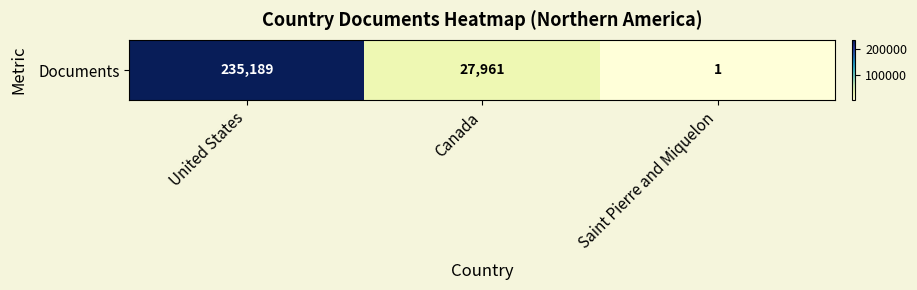

Rank the categories by value from lowest to highest.

Saint Pierre and Miquelon, Canada, United States